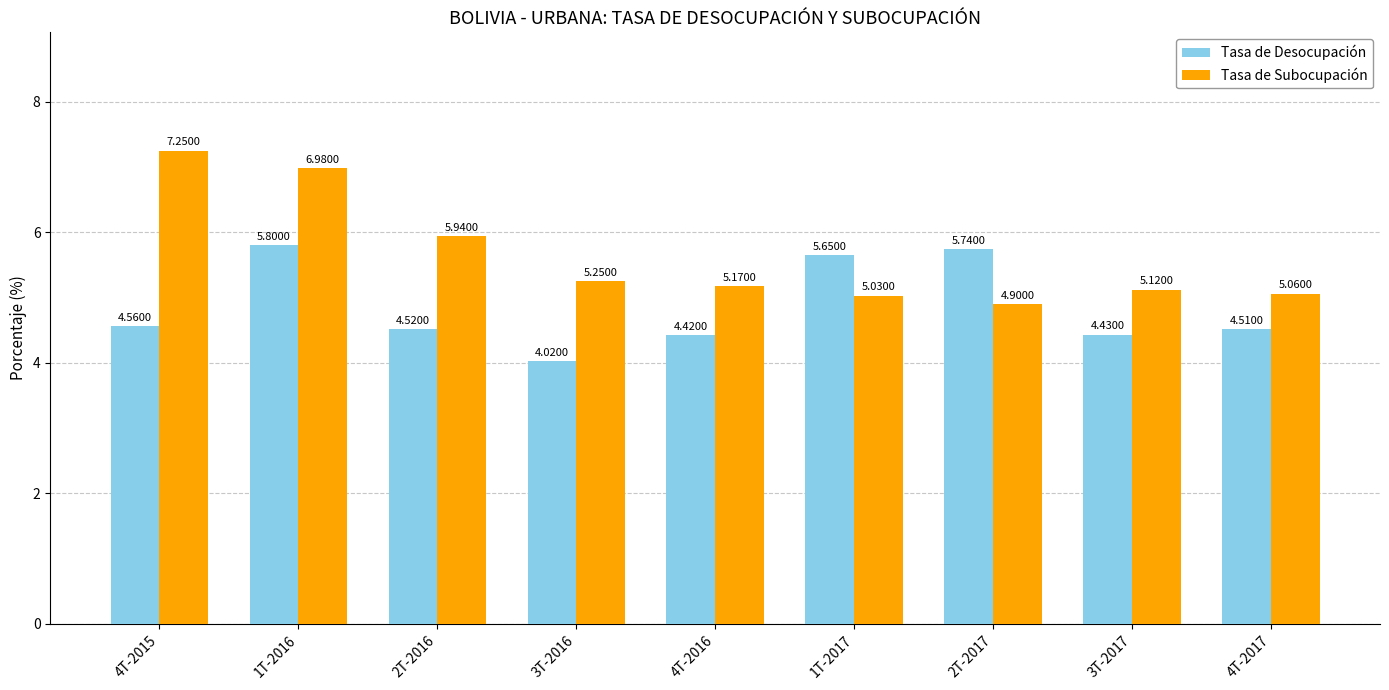

What position from the right is 4T-2016?

5